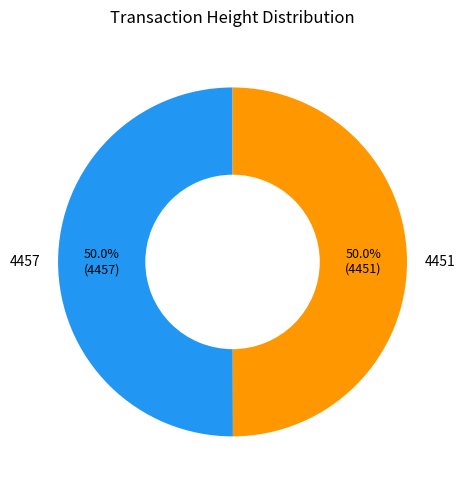

How many slices are in this pie chart?

2